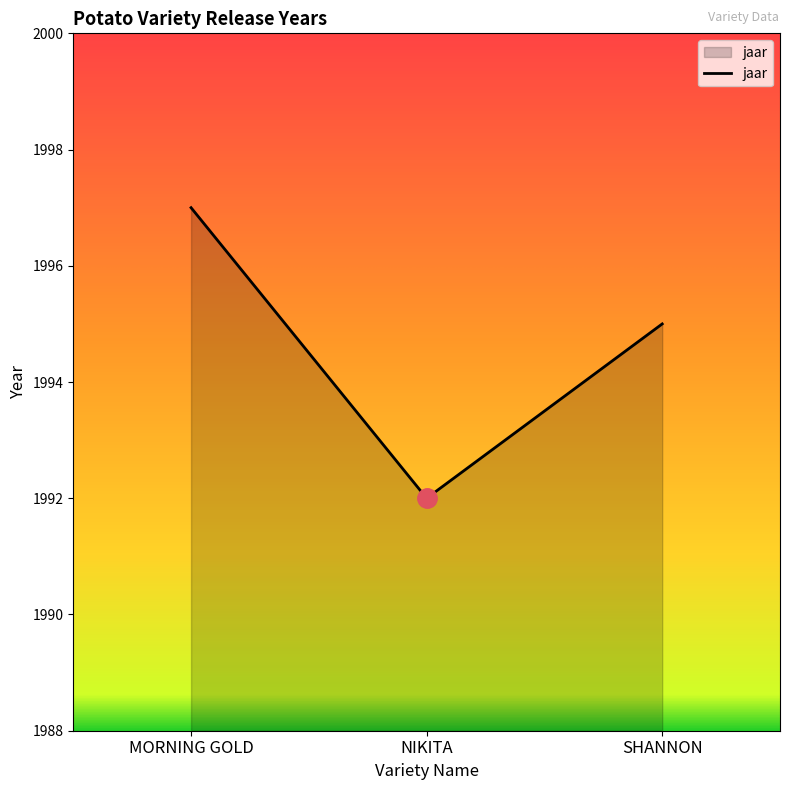

What is the sum of all values?

5984